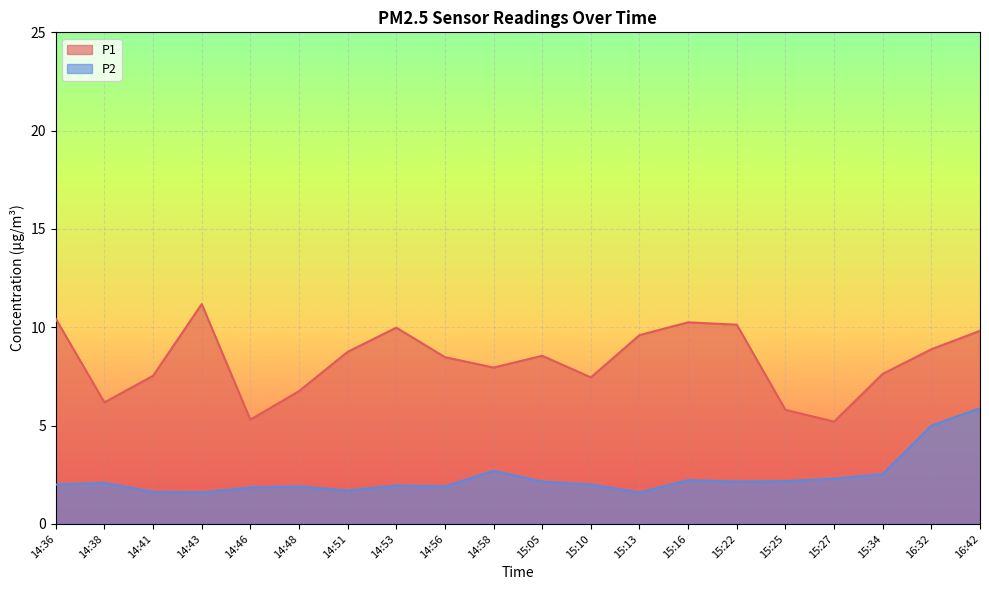

What is the spread (max minus min) of values at 14:38?

4.1